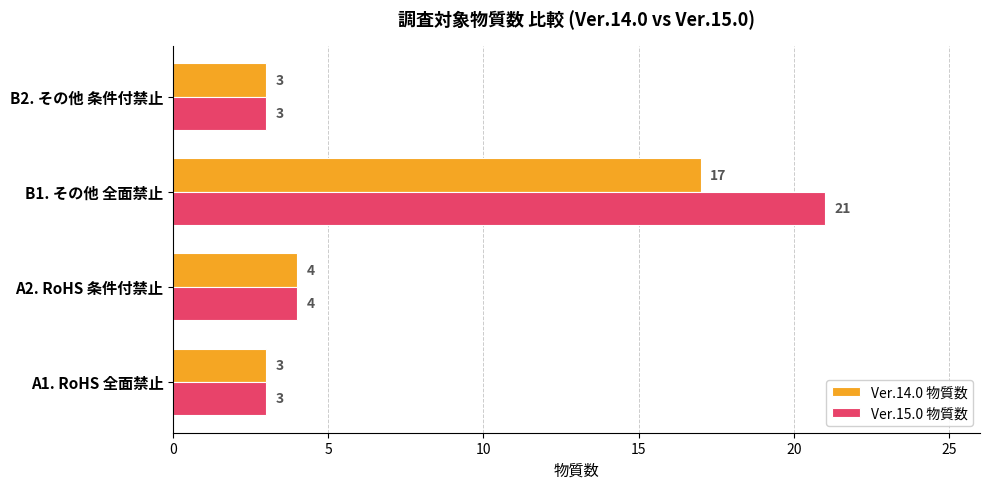

What is the sum of the Ver.15.0 物質数 values at A2. RoHS 条件付禁止 and A1. RoHS 全面禁止?

7